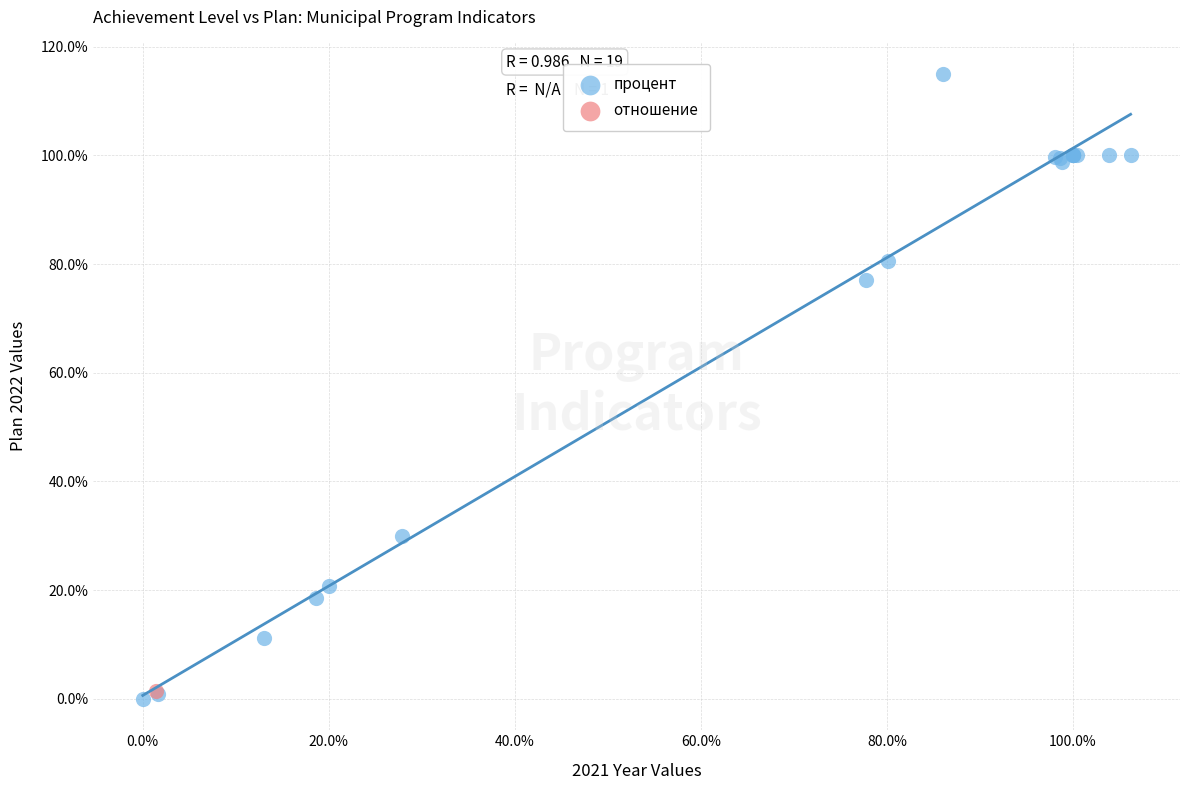

What are all the series names shown in the legend?

процент, отношение